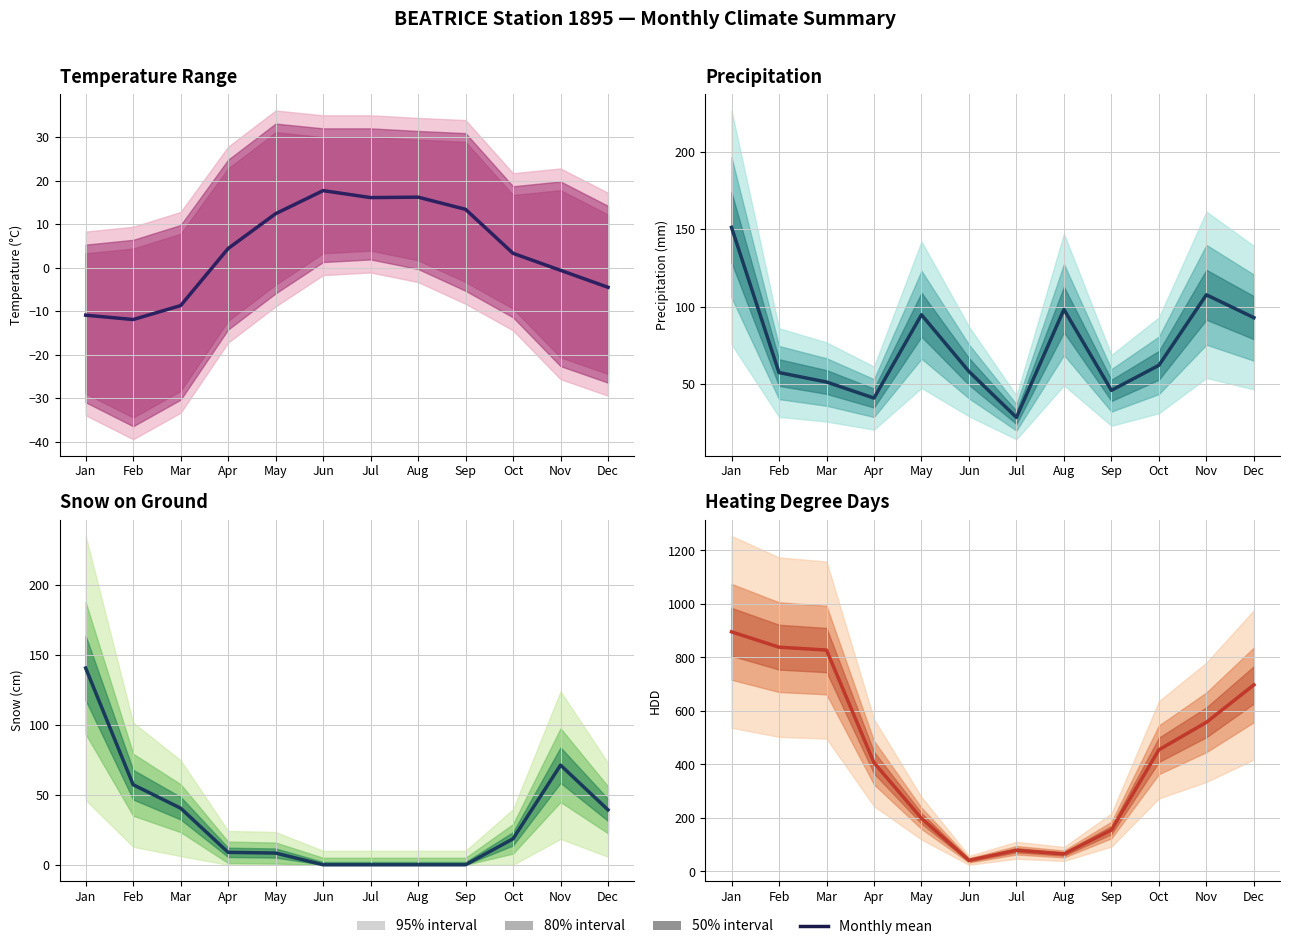

How many points are lower than both their immediate neighbors (excluding endpoints)?

2